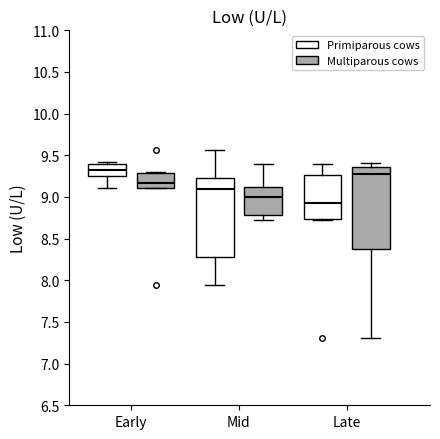

Which box's median line is the highest?

Early (Primiparous cows)